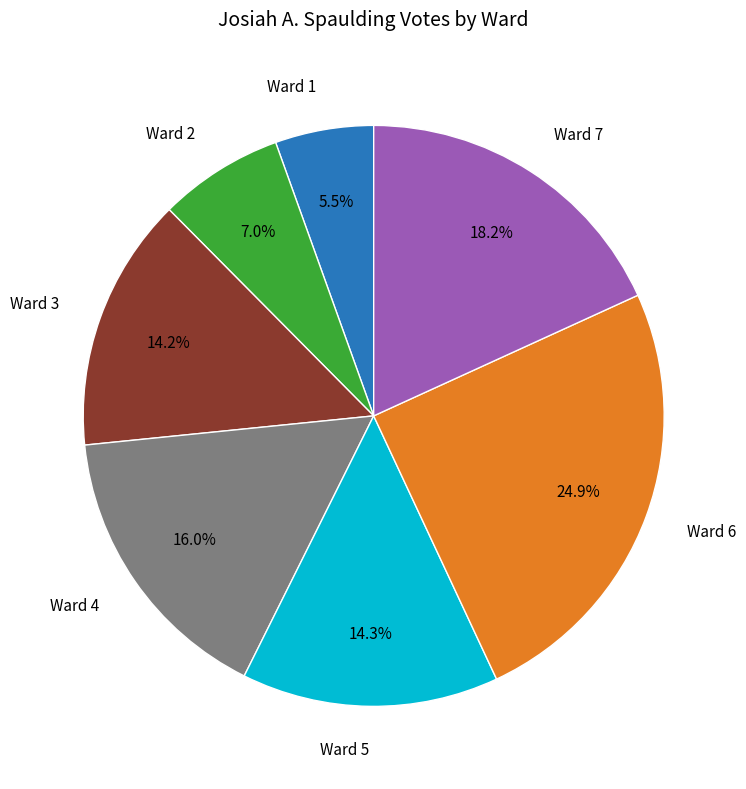

Does any single category account for the majority?

No